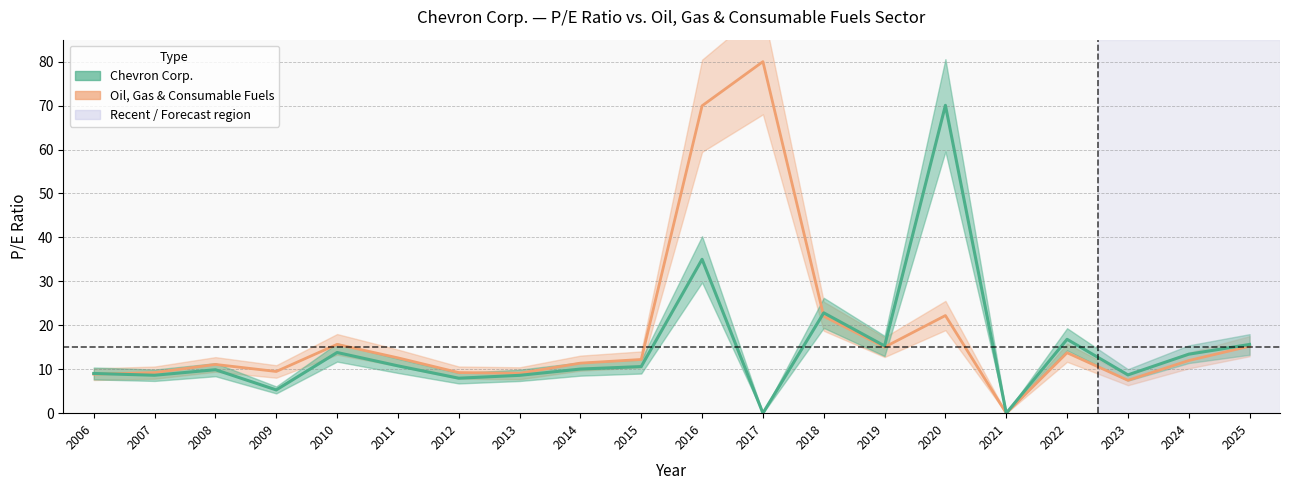

How many positive values are there?

18